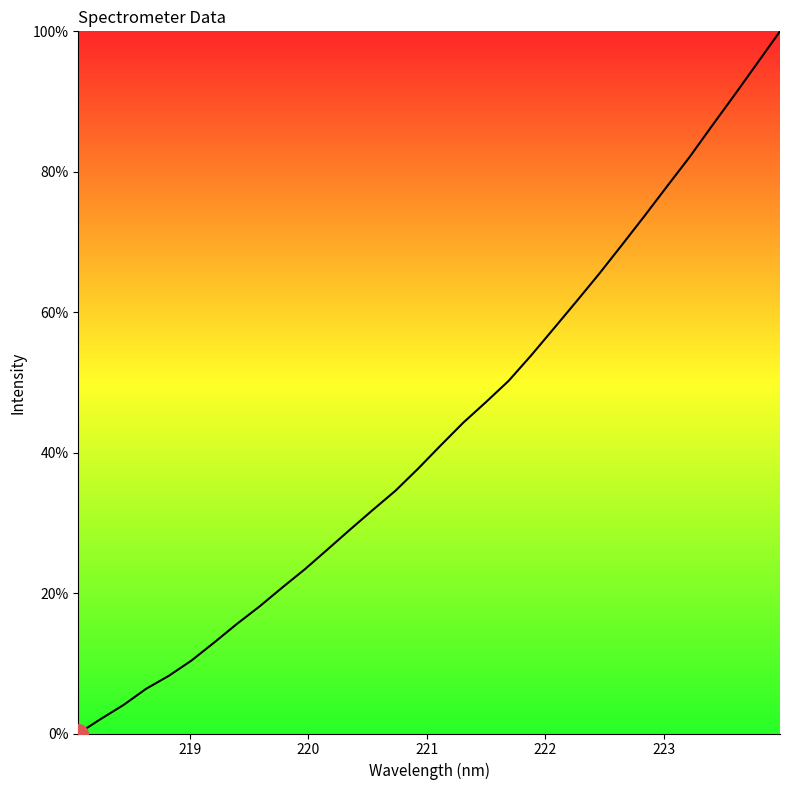

What is the difference between the maximum and minimum values?

100.0